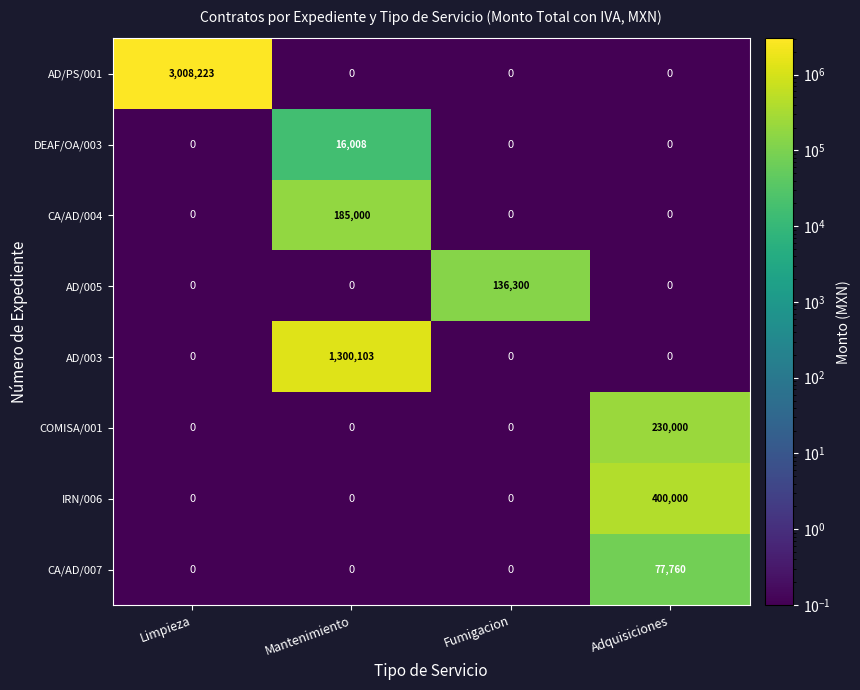

What is the total value across all series at Limpieza?

3008223